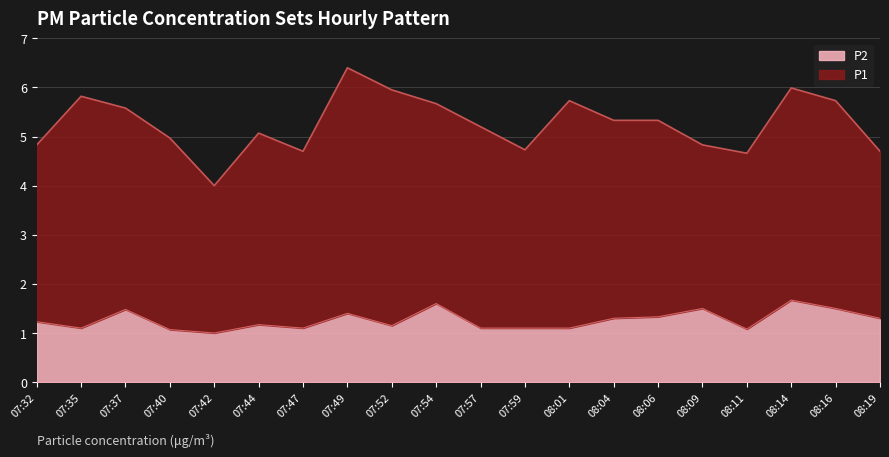

What is the difference between the maximum and minimum values?

0.7